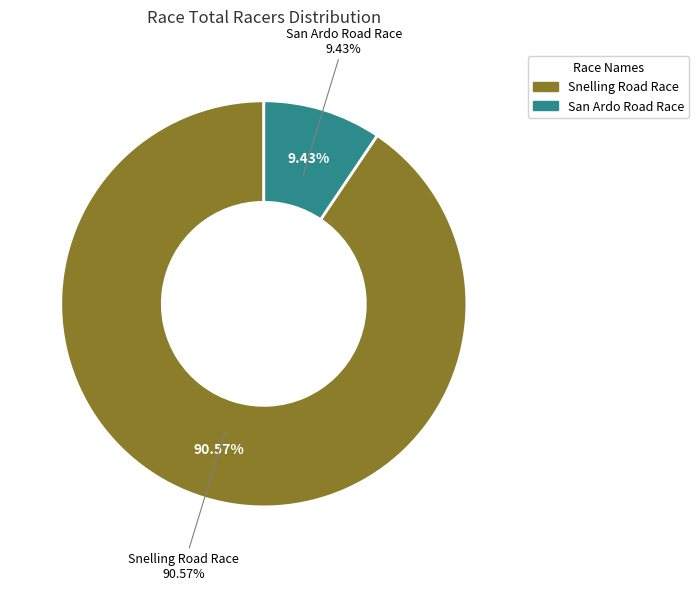

To the nearest percent, what percentage of the pie is San Ardo Road Race?

9%